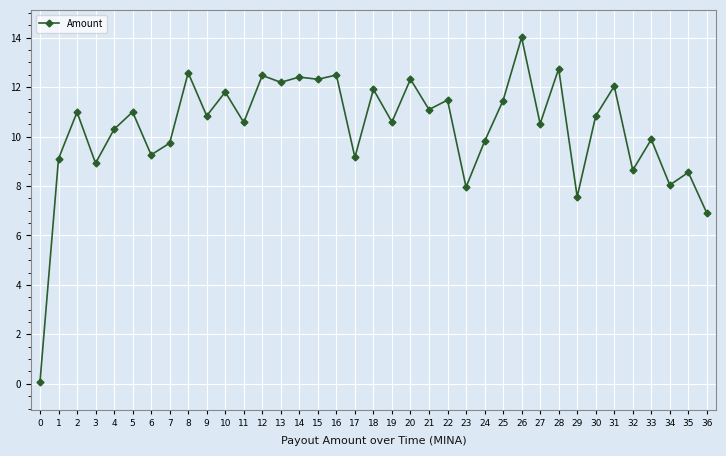

What value does the data have at 35?

8.6